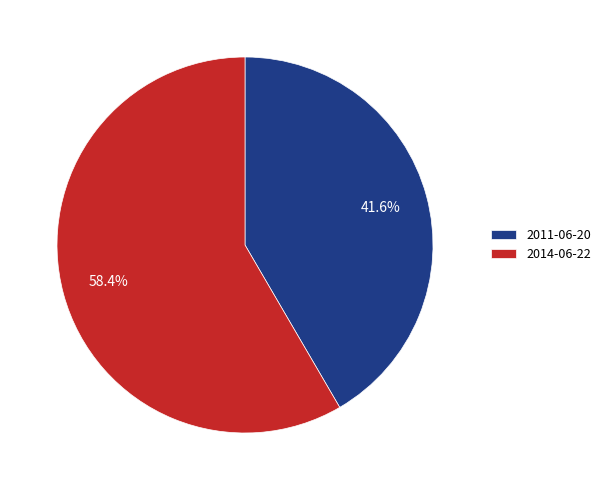

Between 2014-06-22 and 2011-06-20, which is larger?

2014-06-22